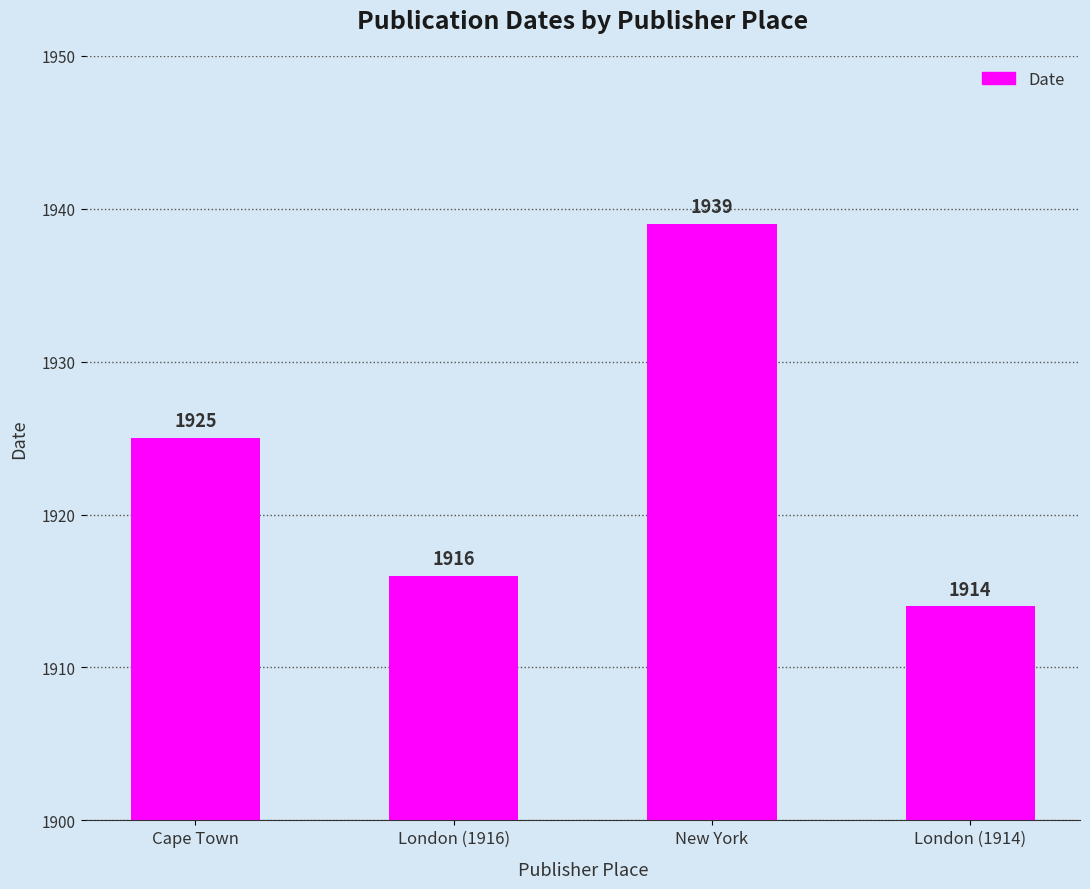

Reading left to right, what are all the values shown in this chart?

1925	1916	1939	1914